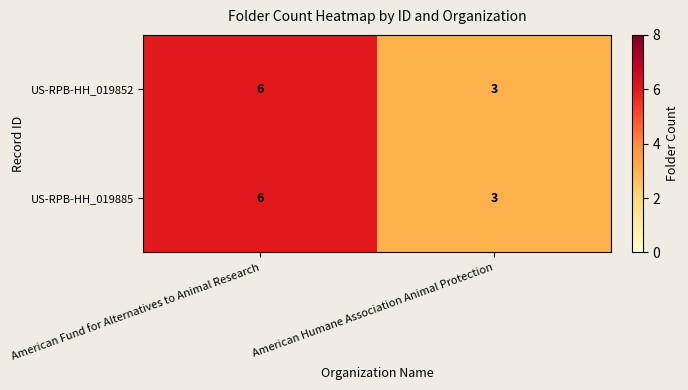

What is the greatest value displayed?

6